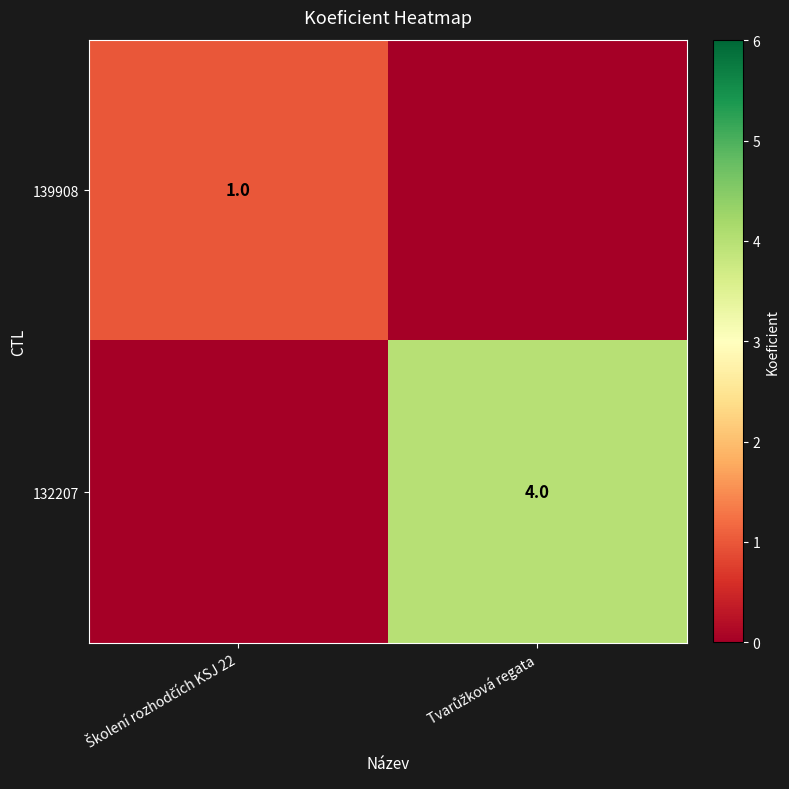

At which label does 132207 reach its minimum?

Školení rozhodčích KSJ 22